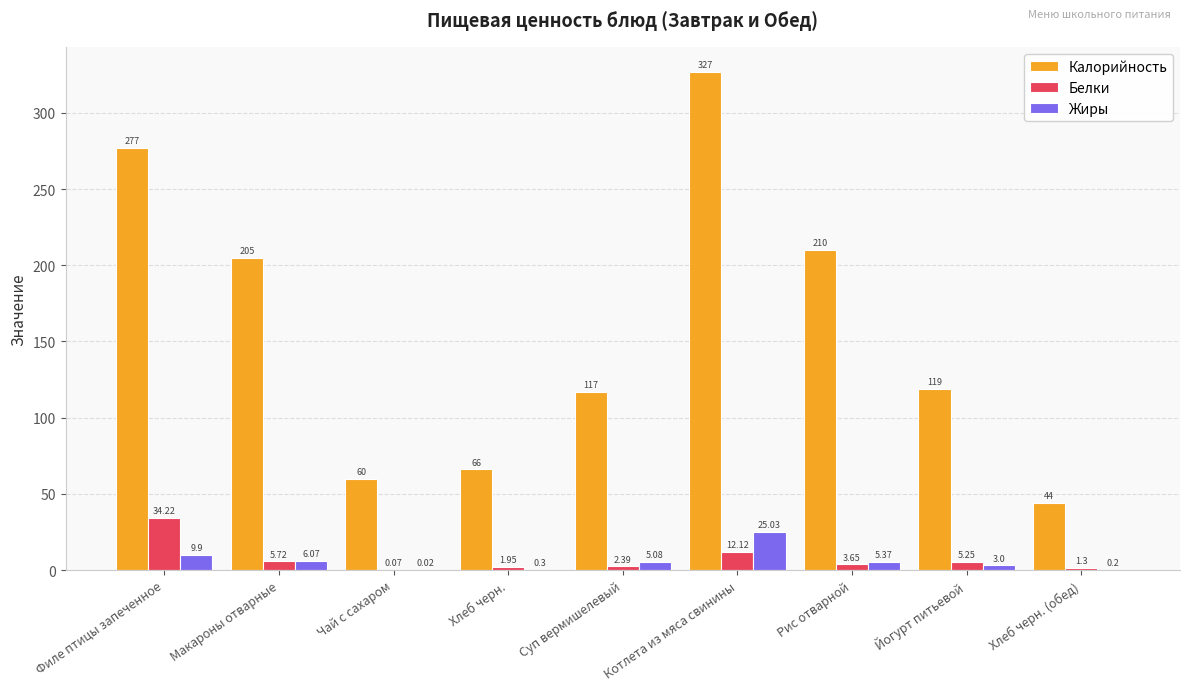

Is it true that Калорийность equals 327.0 at Котлета из мяса свинины?

True